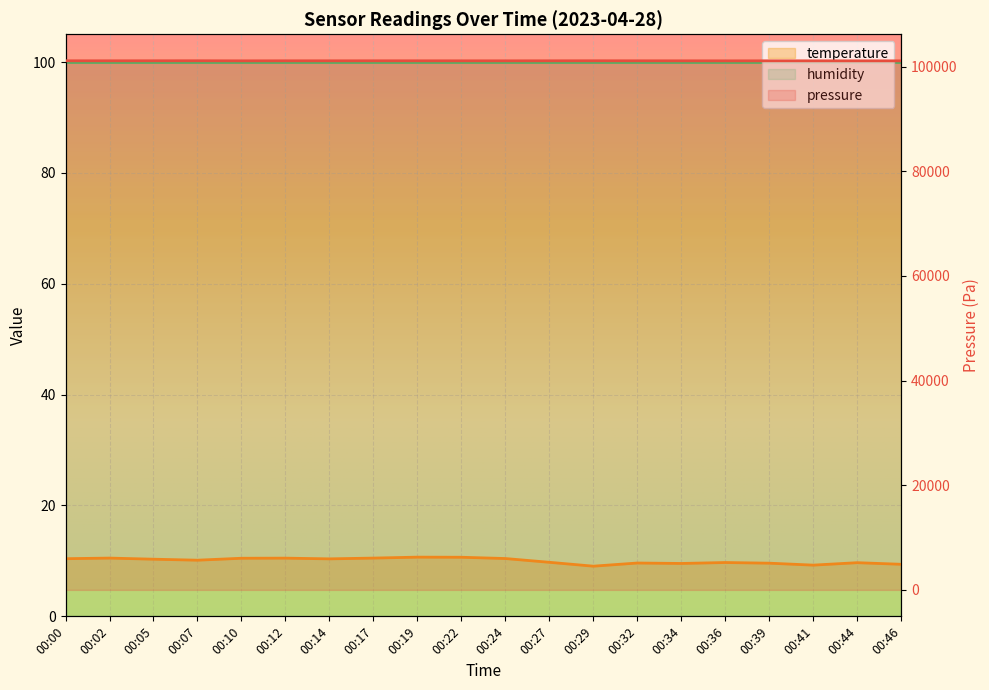

What is the difference between the second highest and minimum values in the pressure series?

17.2